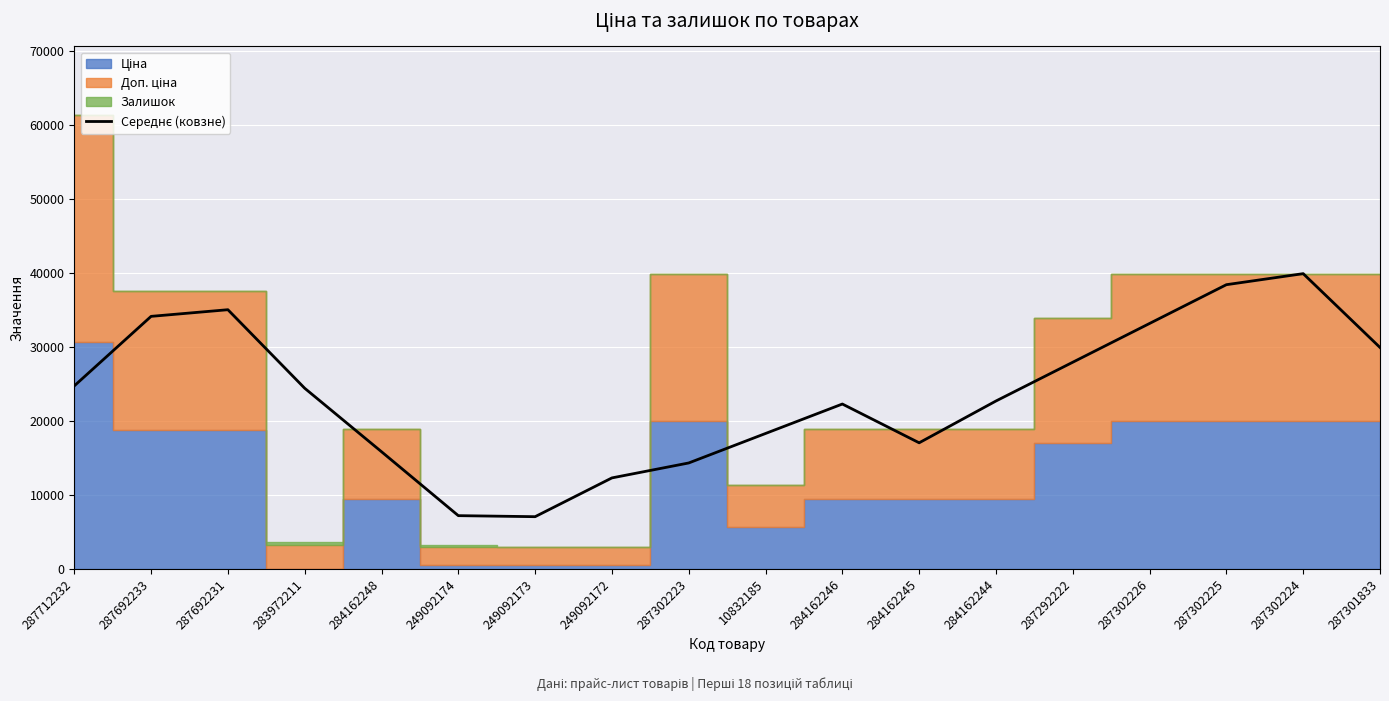

What position from the left is 287712232?

1